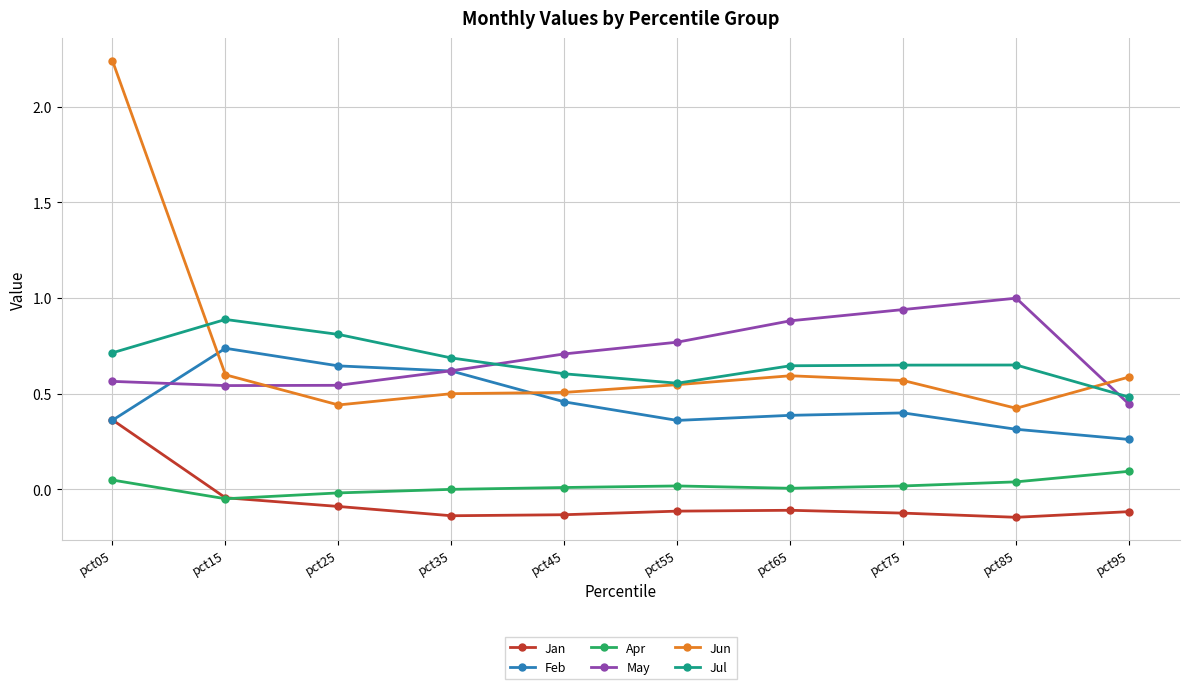

How many distinct data groups are displayed?

6